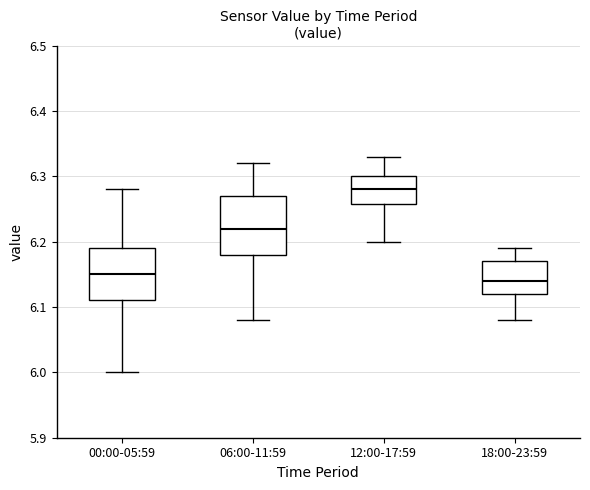

Reading left to right, transcribe this box plot: for each box, give where its median line is, the range the box spans, and where its two whiskers end, as read against the y-axis. The values are not printed on the chart, so give them approximately, as read against the axis.

00:00-05:59: median 6.15, box 6.11 to 6.19, whiskers 6.00 to 6.28
06:00-11:59: median 6.22, box 6.18 to 6.27, whiskers 6.08 to 6.32
12:00-17:59: median 6.28, box 6.26 to 6.30, whiskers 6.20 to 6.33
18:00-23:59: median 6.14, box 6.12 to 6.17, whiskers 6.08 to 6.19